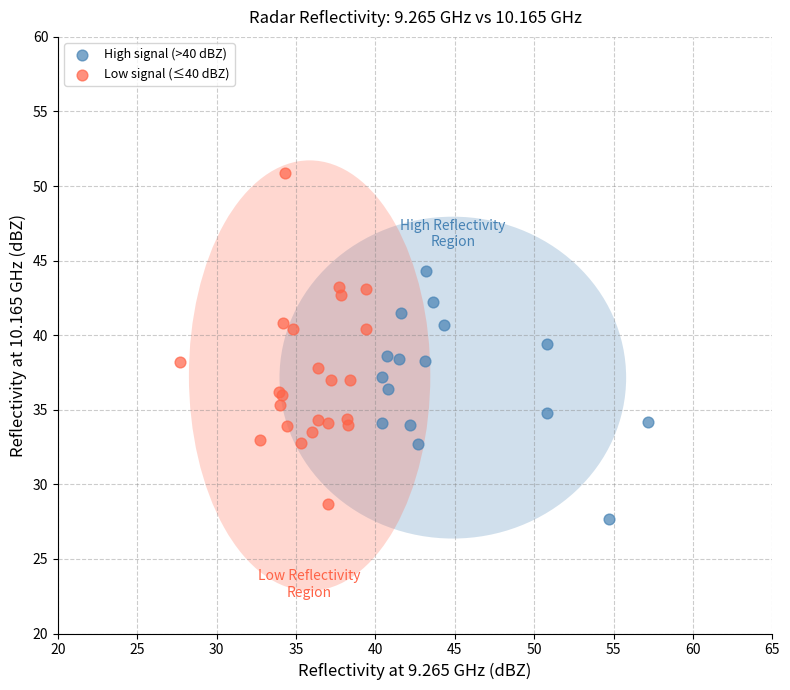

Which series reaches the maximum Y coordinate?

Low signal (≤40 dBZ)